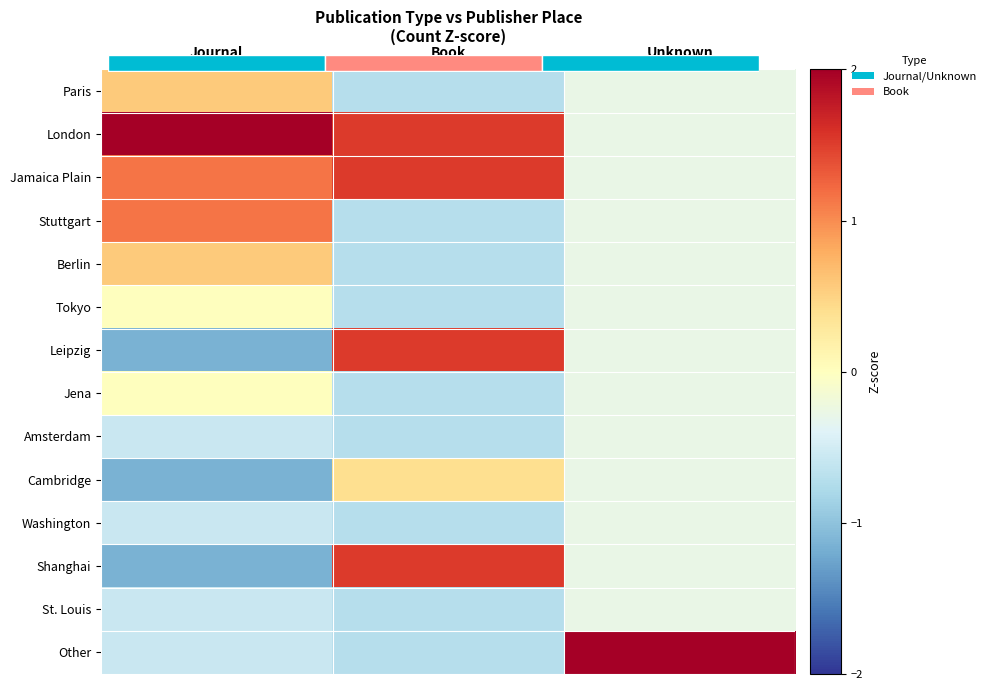

Which category has the lowest value in the Tokyo series?

Book